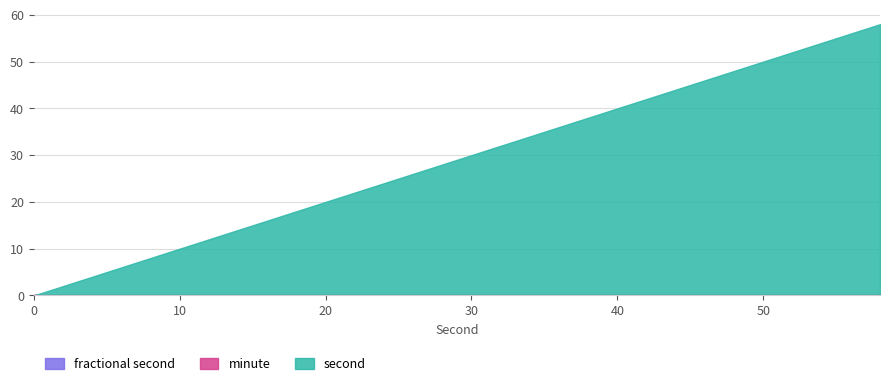

Is it true that second equals 1 at 2?

False